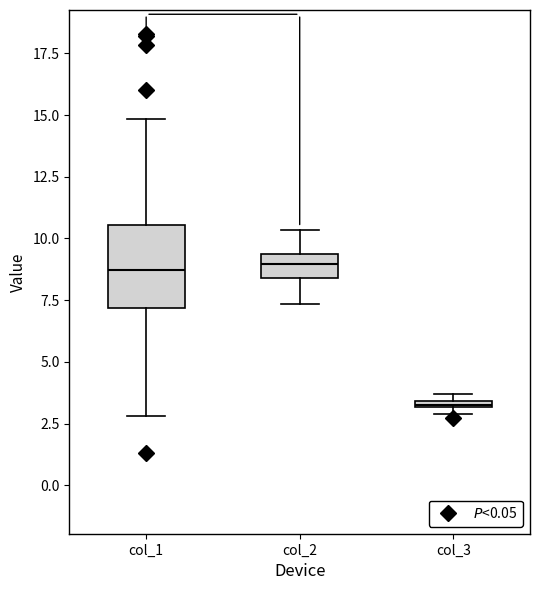

Comparing the boxes themselves (not the whiskers), which one is the tallest?

col_1